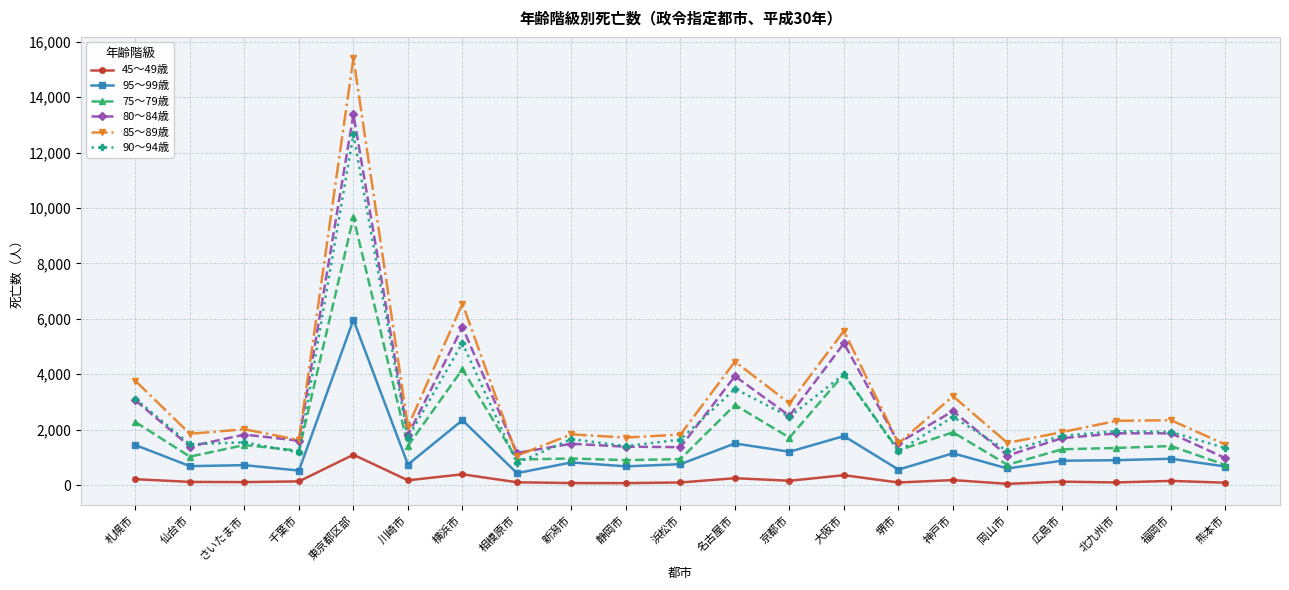

Rank the series by their maximum value, from lowest to highest.

45～49歳, 95～99歳, 75～79歳, 90～94歳, 80～84歳, 85～89歳